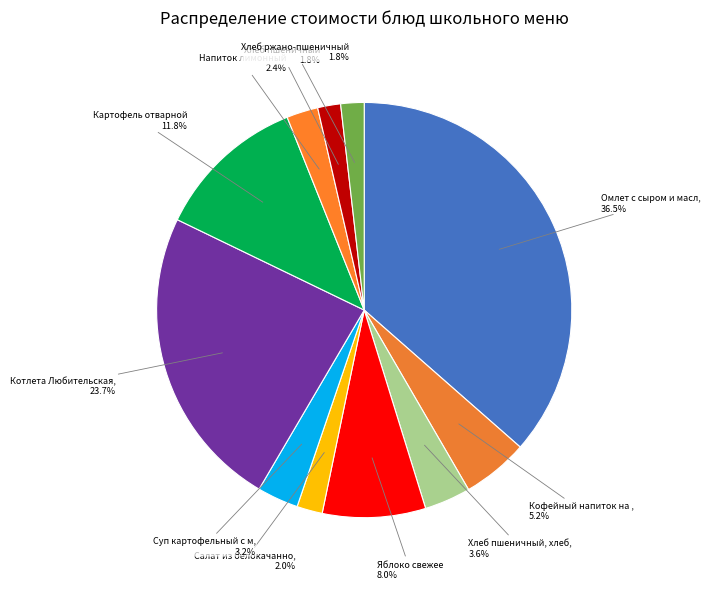

Count the number of slices in the pie.

11